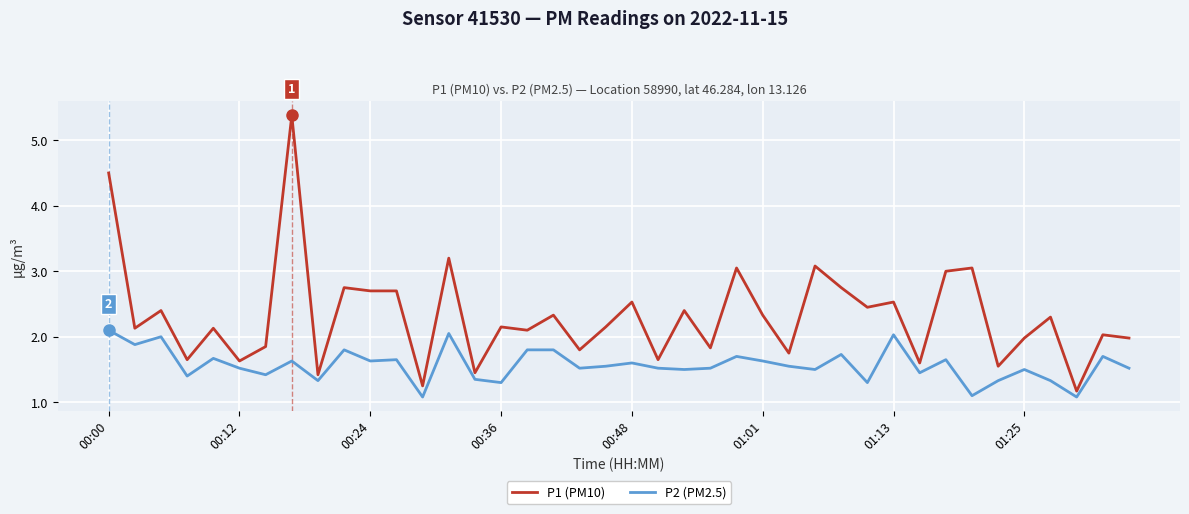

Count the number of data series in this chart.

2